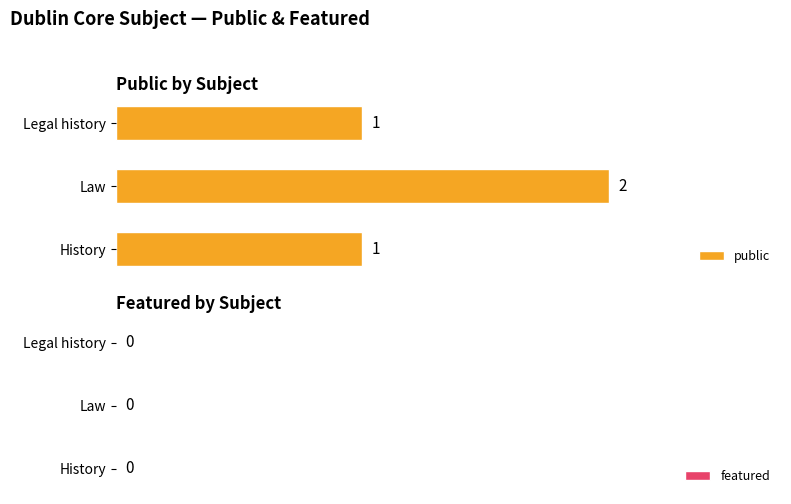

How many values are between 1 and 2?

3